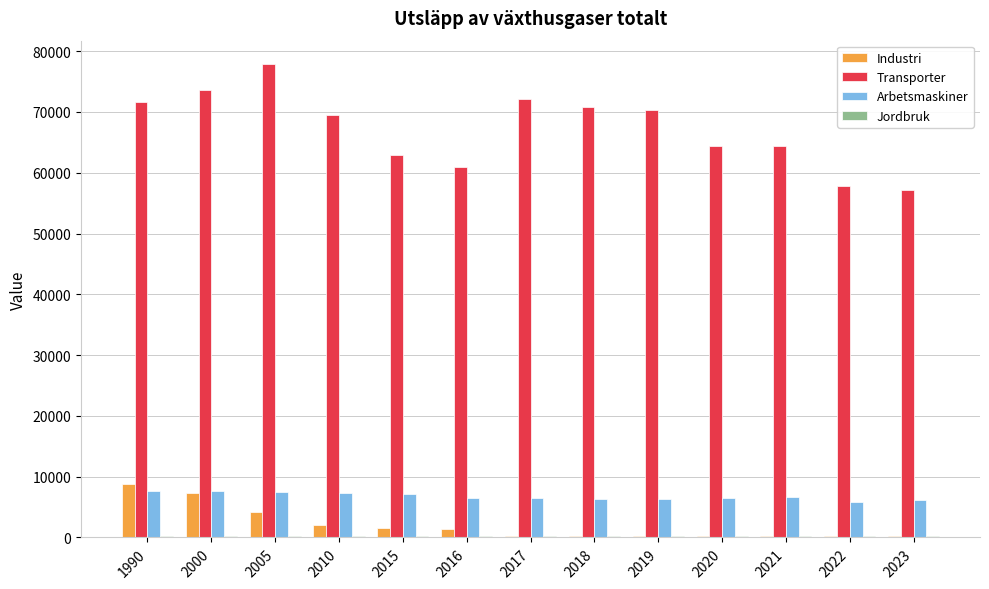

Is it true that Industri equals 184.6 at 2019?

True